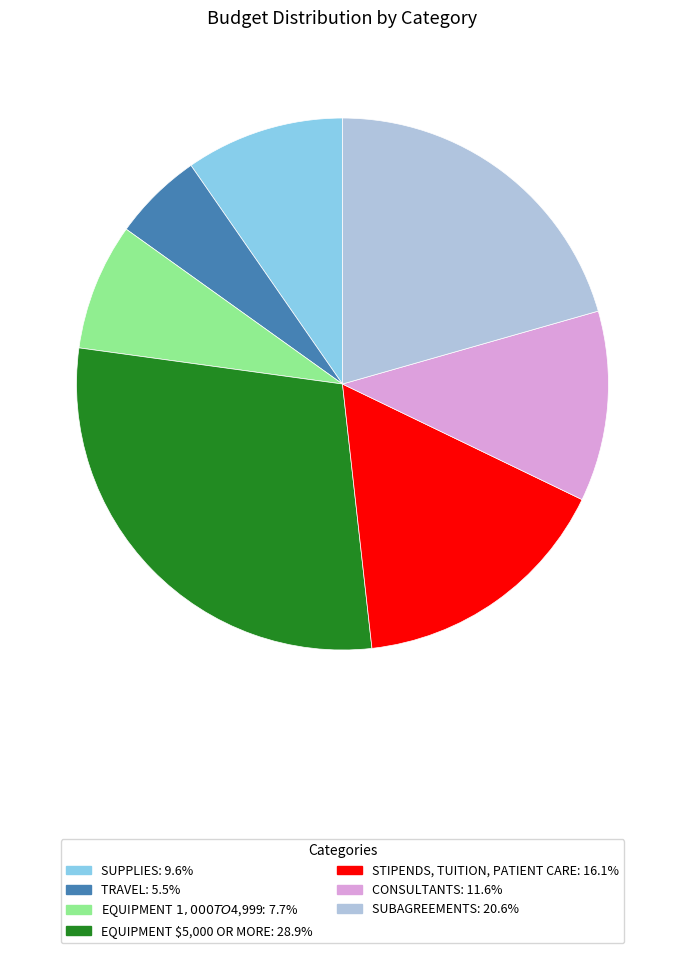

Does any single category account for the majority?

No